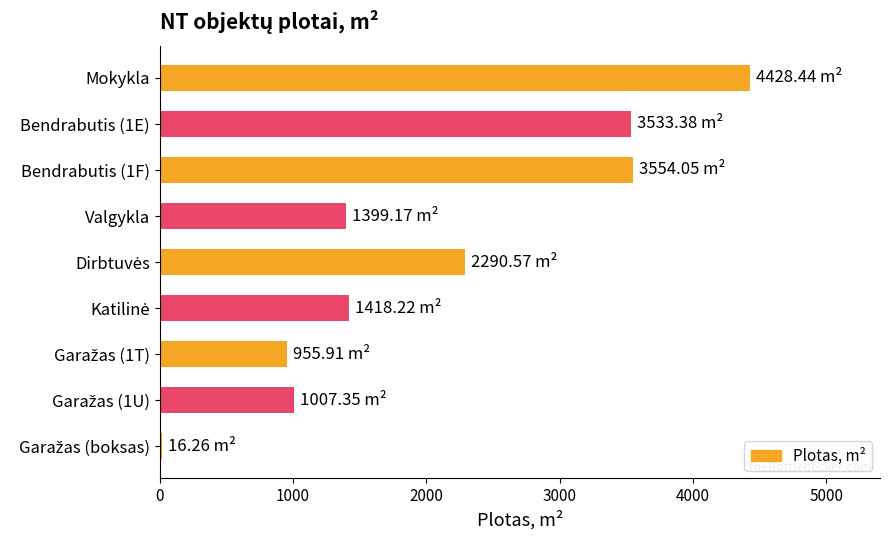

What is the average value?

2067.0